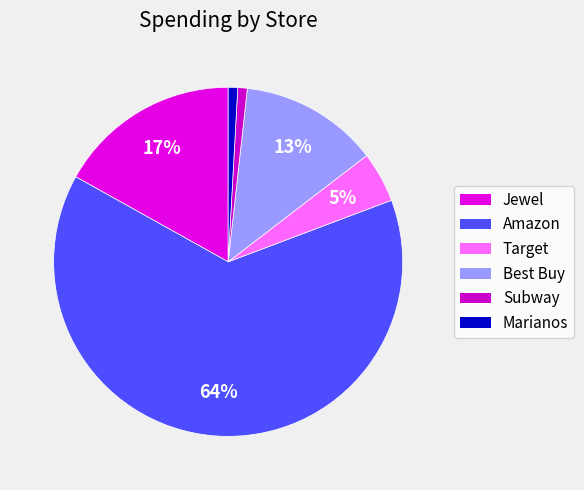

Which slice is the smallest?

Subway